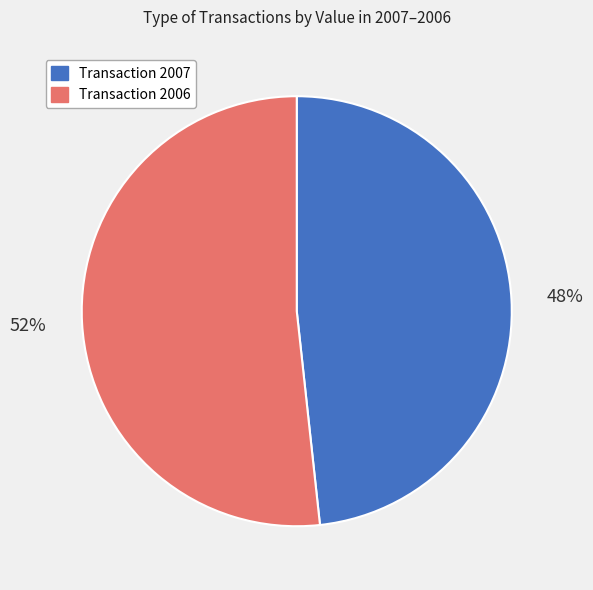

To the nearest percent, what is the average slice percentage?

50%